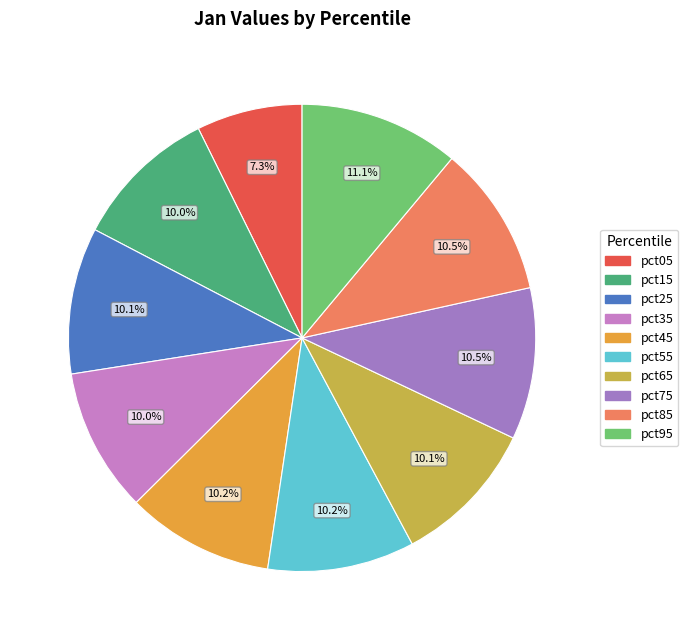

Does pct35 represent more than half of the total?

No